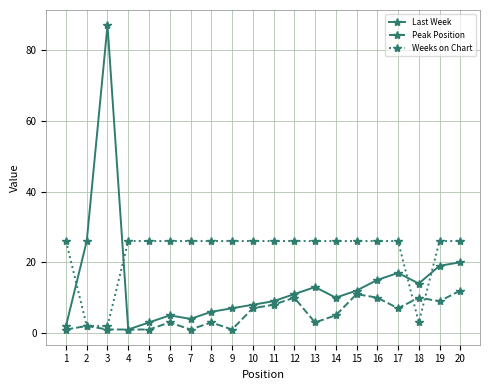

At which label does Last Week reach its peak?

3